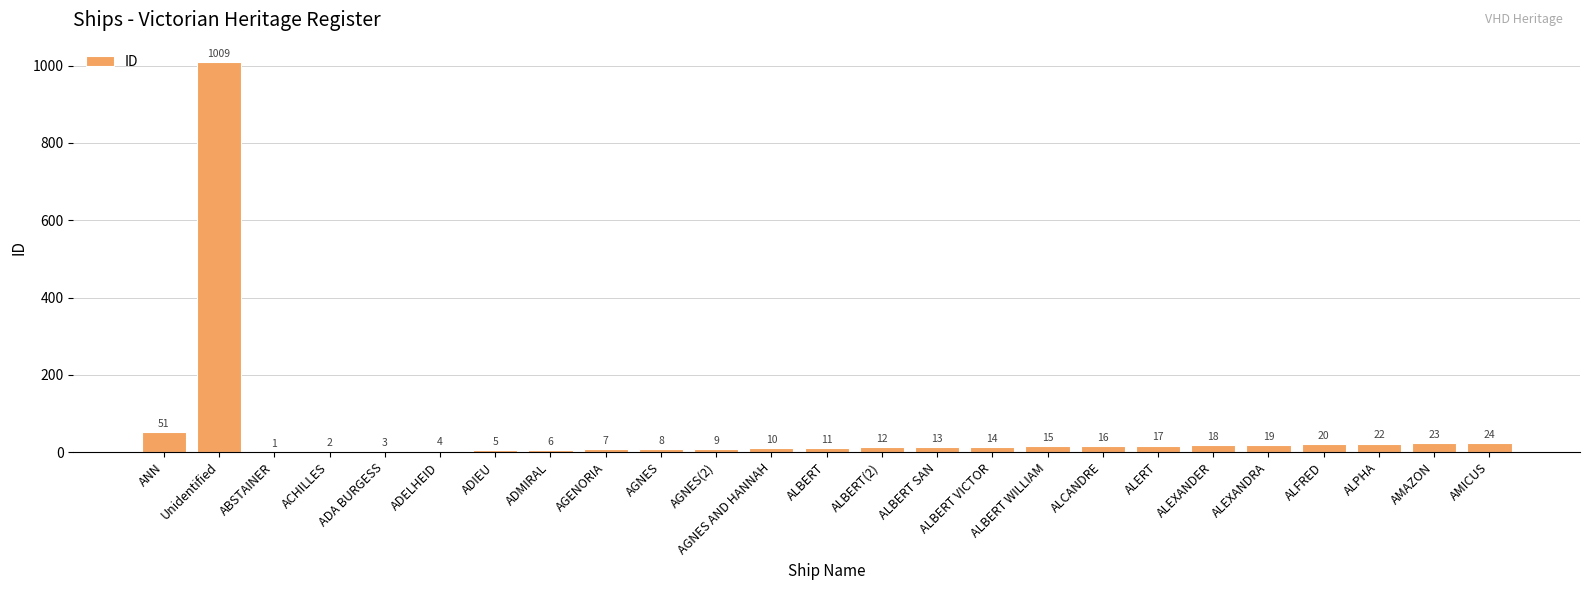

What is the approximate value at ADELHEID?

4